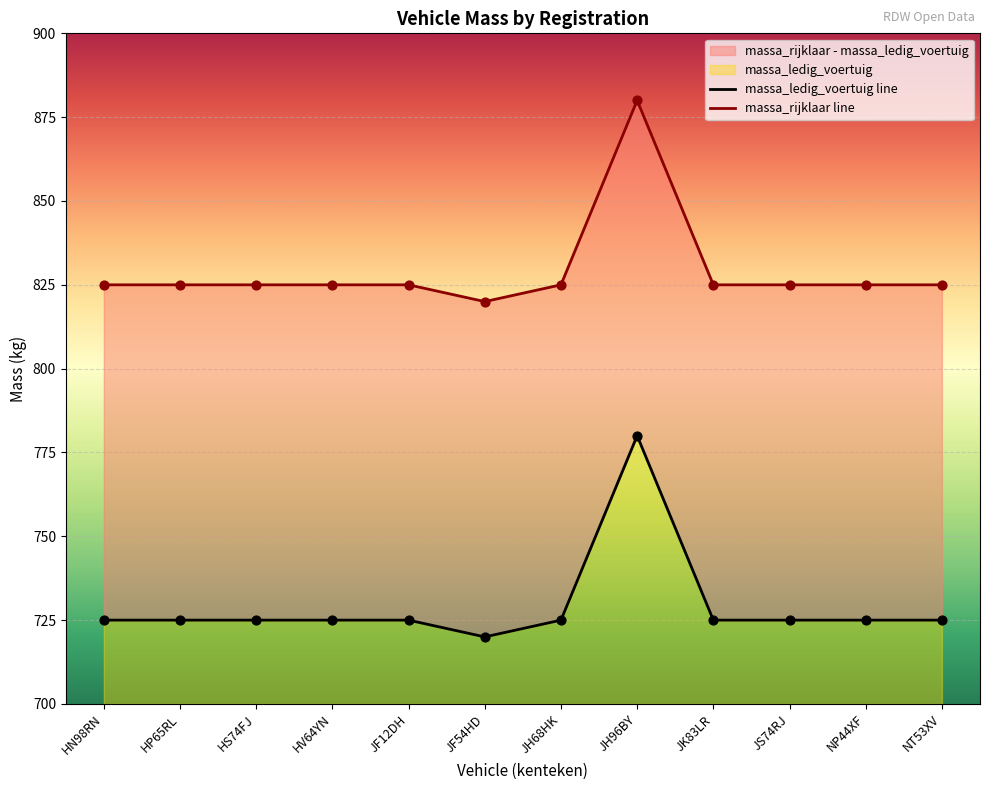

Is the value of massa_ledig_voertuig line at JK83LR greater than the value of massa_rijklaar line at HN98RN?

No